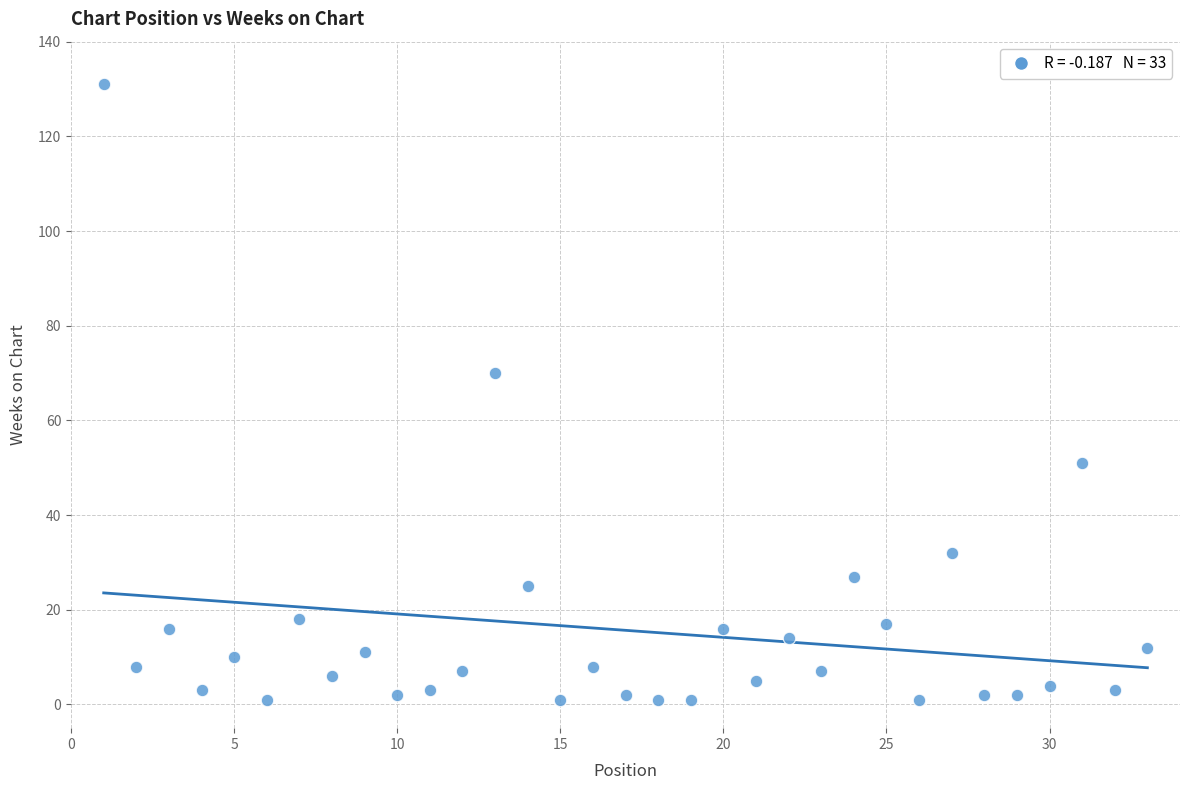

What is the range of Y values (max minus min)?

130